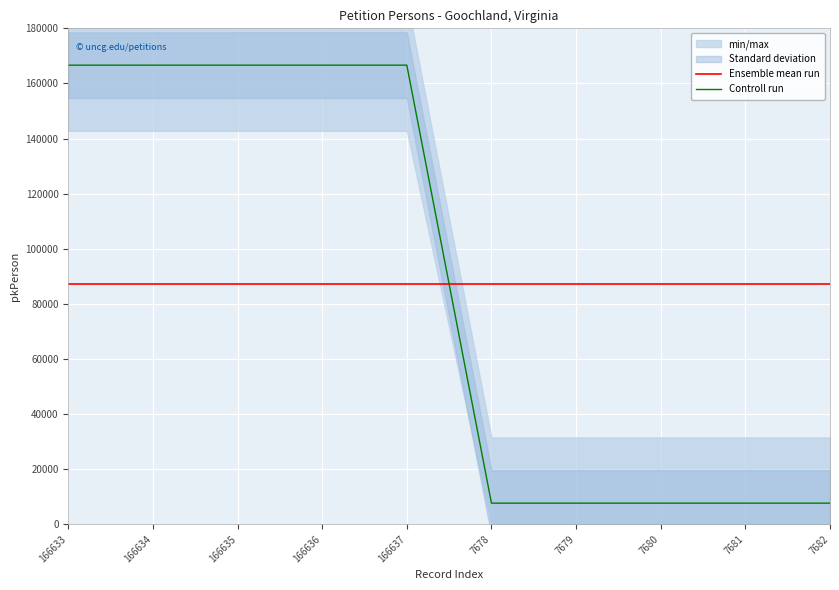

What is the value of the Controll run point at the 5th from the left?

166637